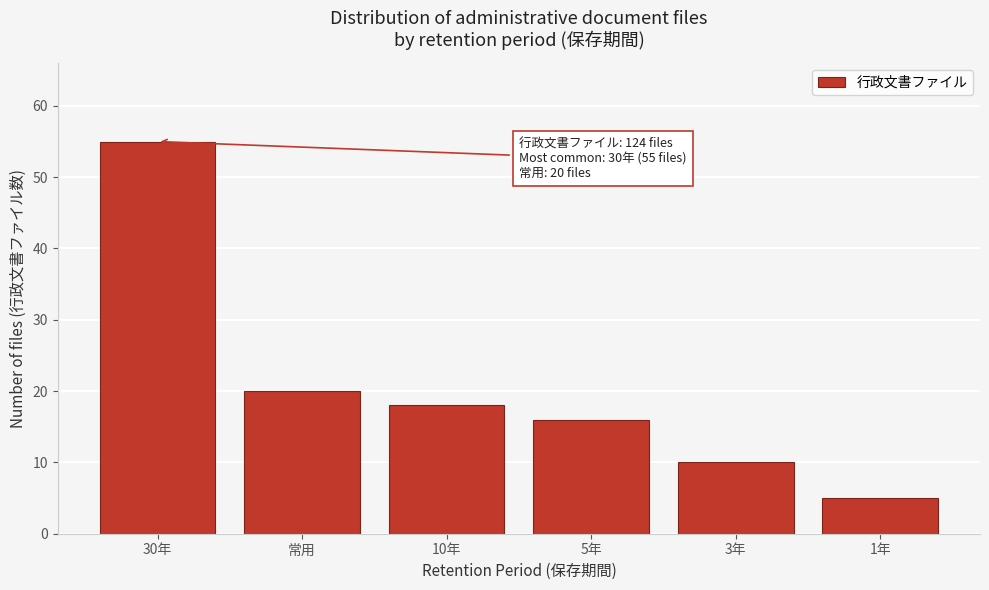

Reading left to right, list all the values displayed in this chart.

55	20	18	16	10	5